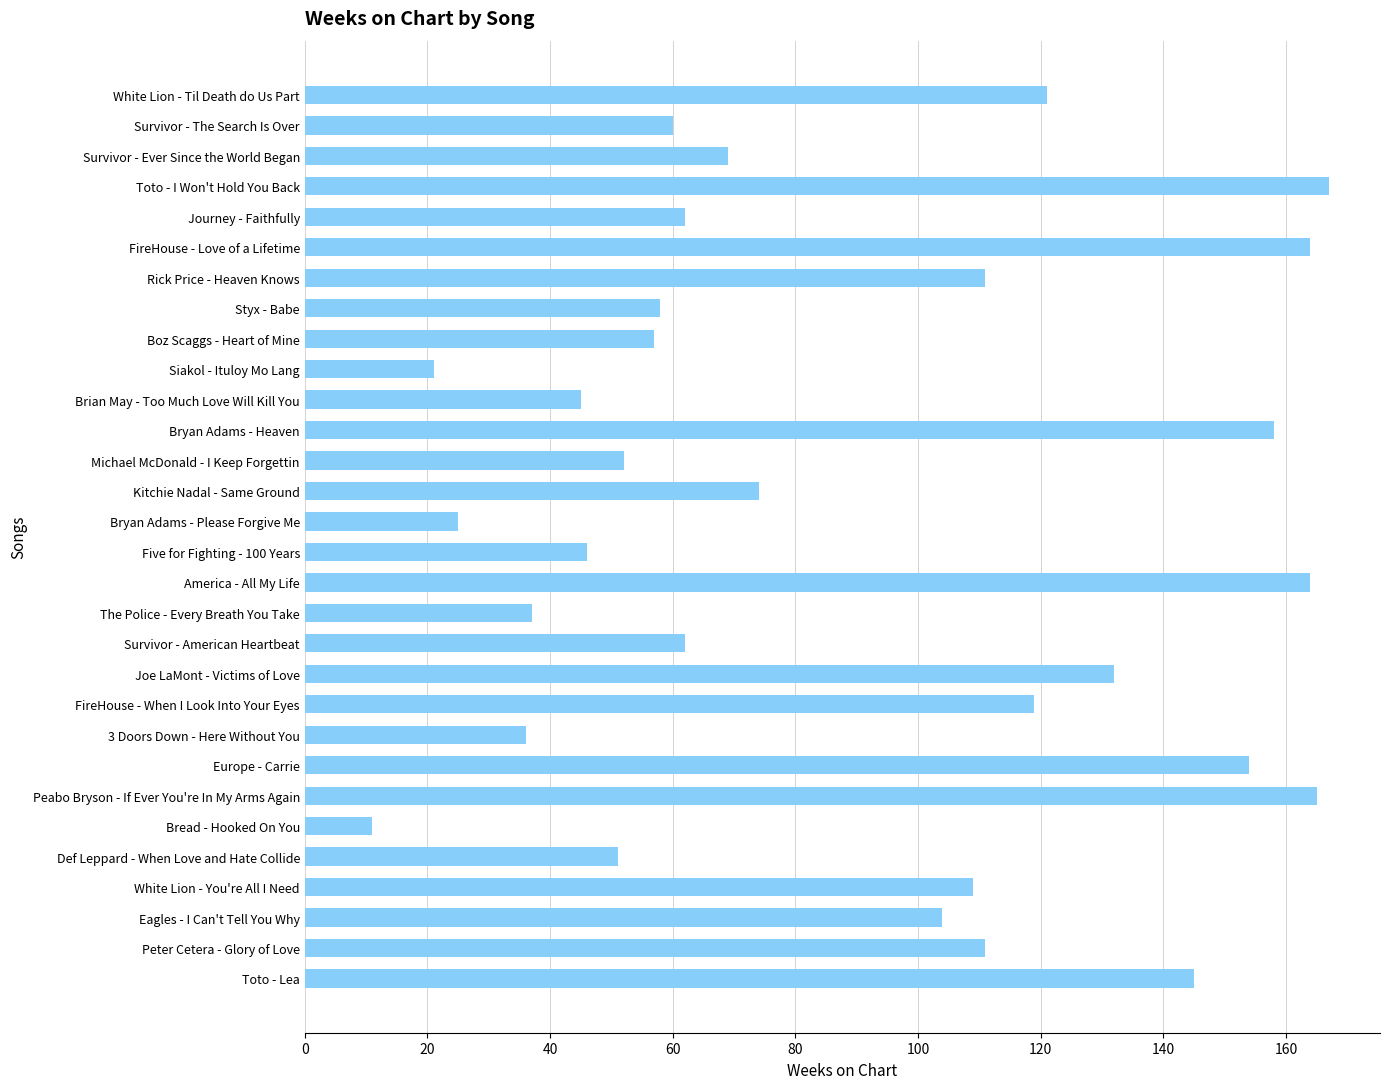

What is the approximate value at FireHouse - Love of a Lifetime?

164